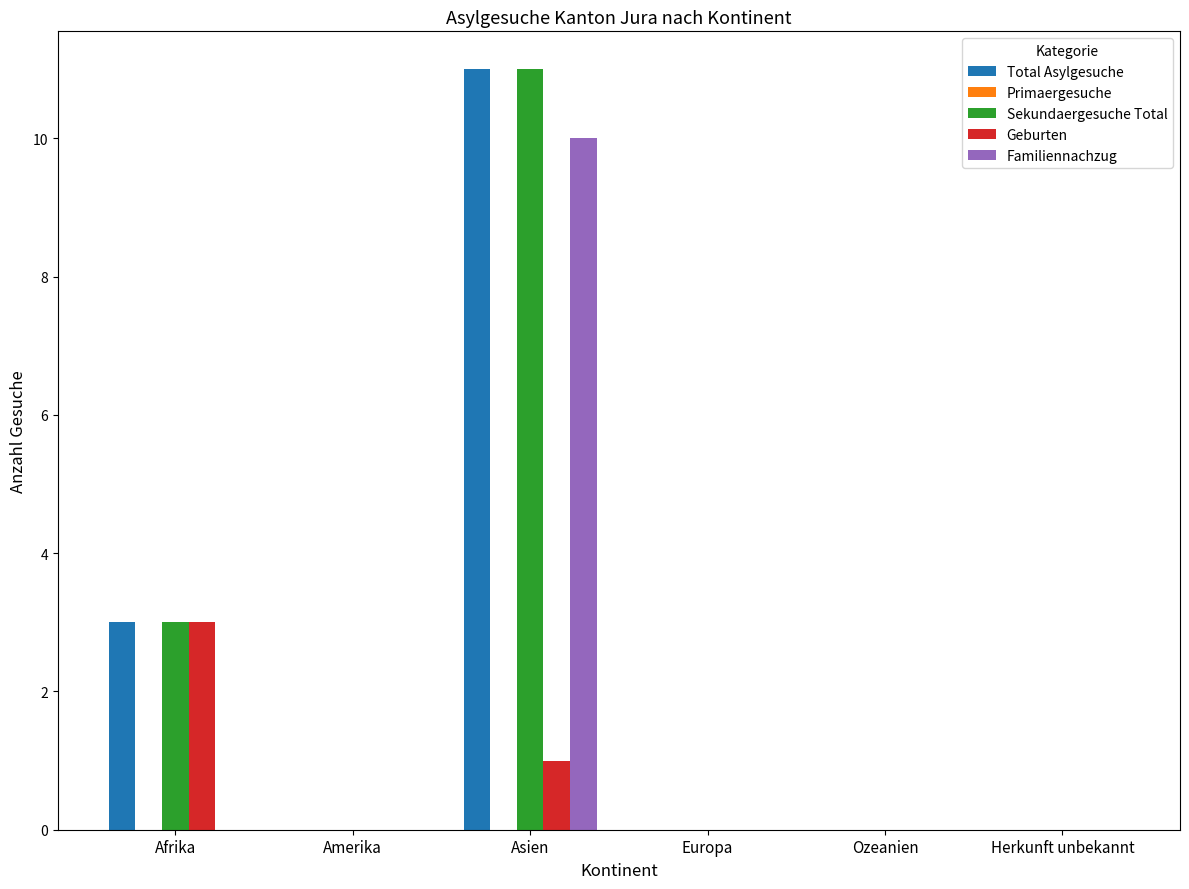

What is the greatest value displayed?

11